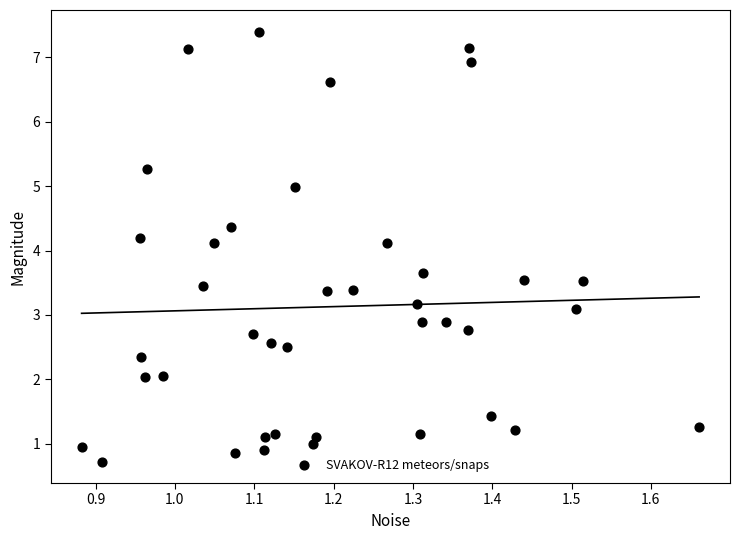

What is the range of Y values (max minus min)?

6.7